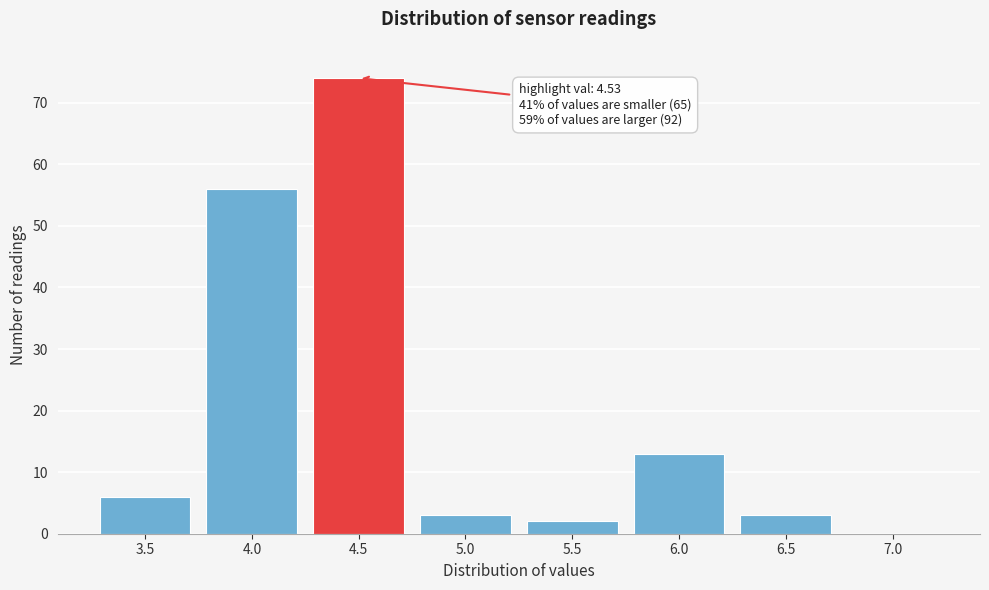

Reading right to left, extract all data points from this chart.

7.0=0	6.5=3	6.0=13	5.5=2	5.0=3	4.5=74	4.0=56	3.5=6